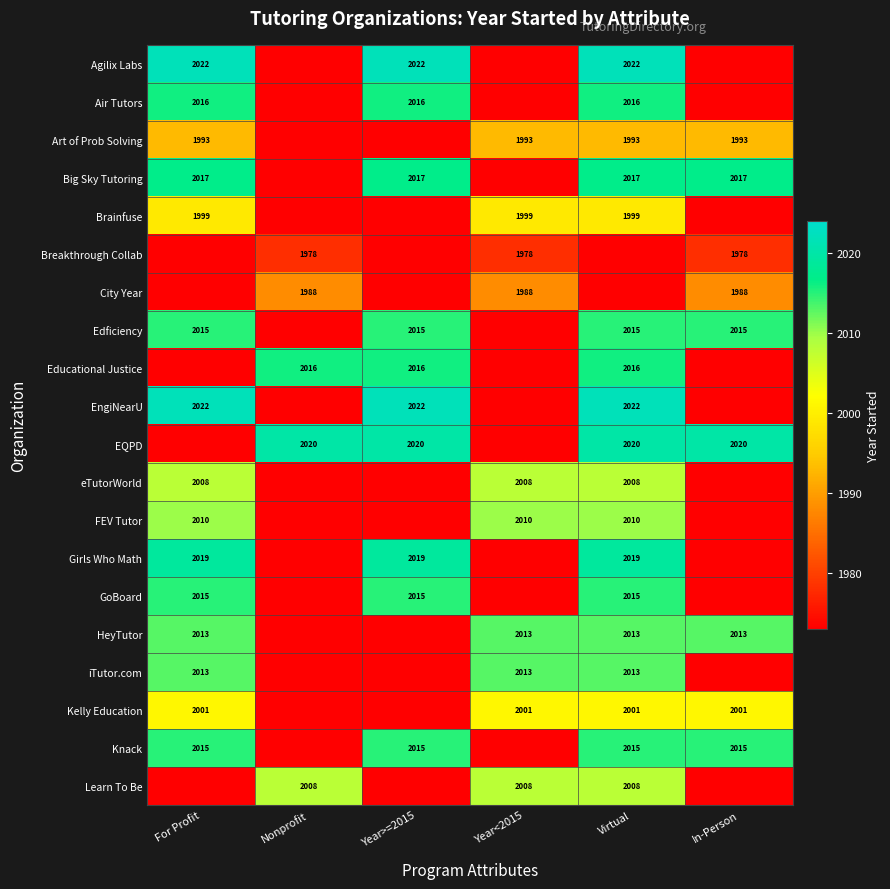

Is the value of EQPD at Year>=2015 greater than the value of Big Sky Tutoring at Virtual?

Yes